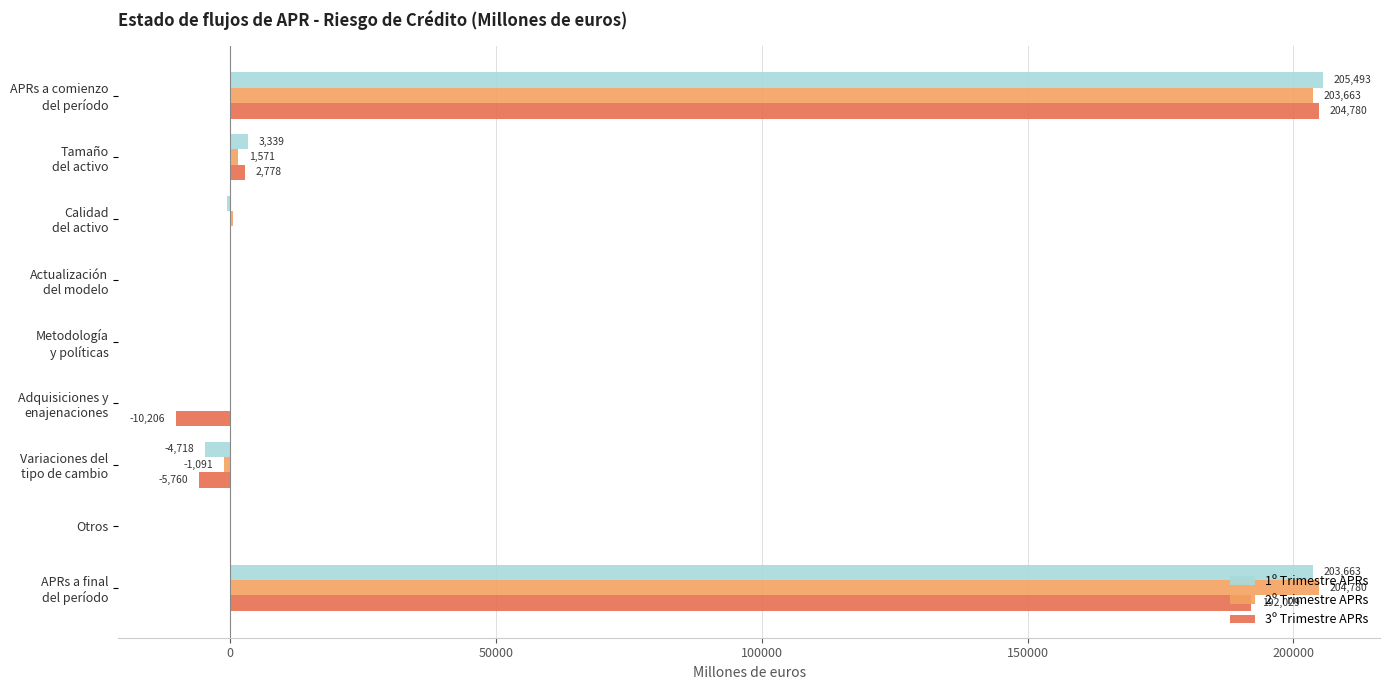

The value of 2º Trimestre APRs at Otros is 0.0. True or false?

True